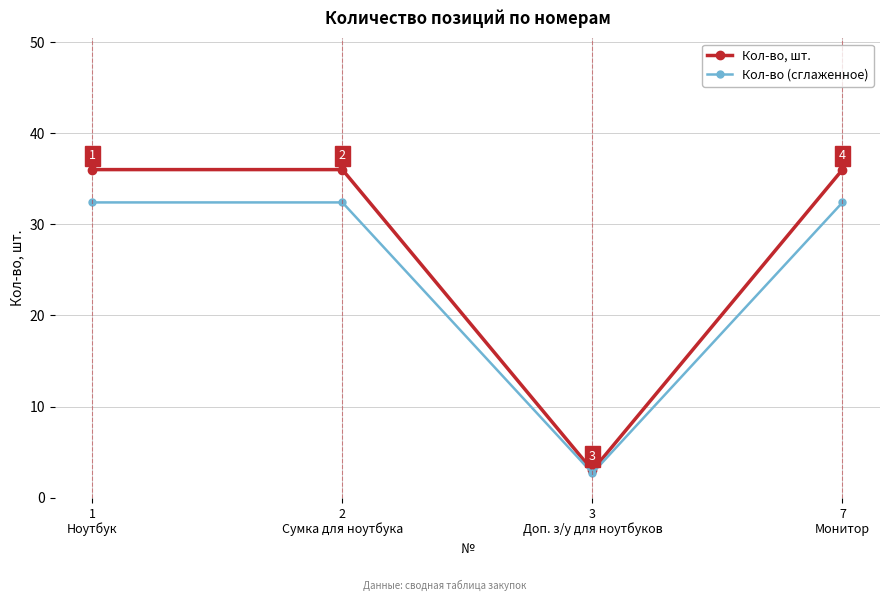

How many values in the Кол-во (сглаженное) series are below 32?

1